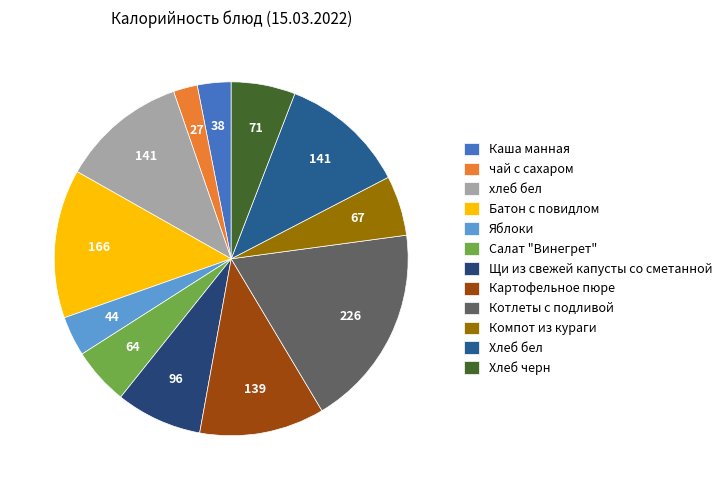

How many slices are in this pie chart?

12